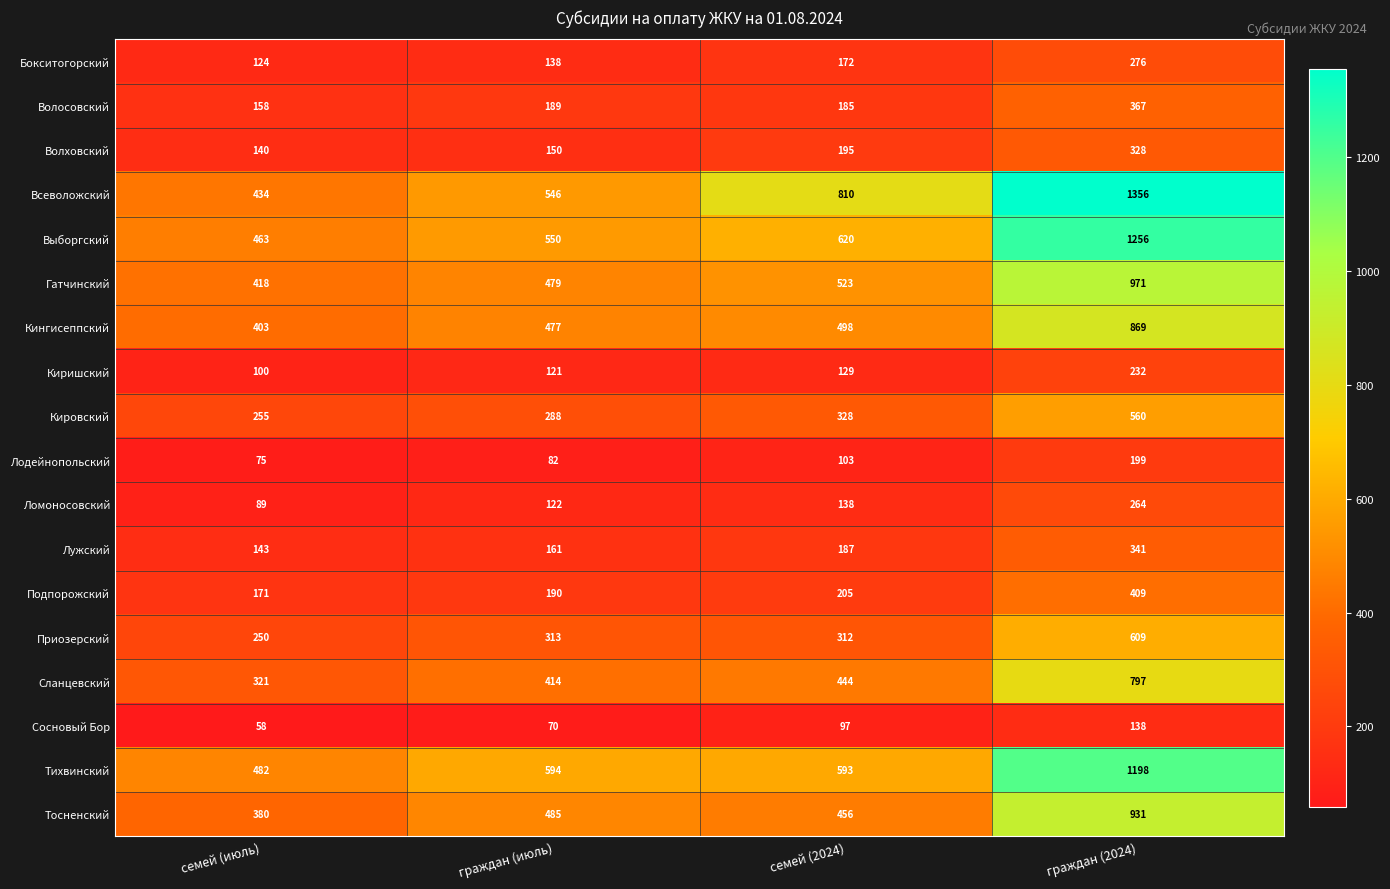

What is the spread (max minus min) of values at граждан (2024)?

1218